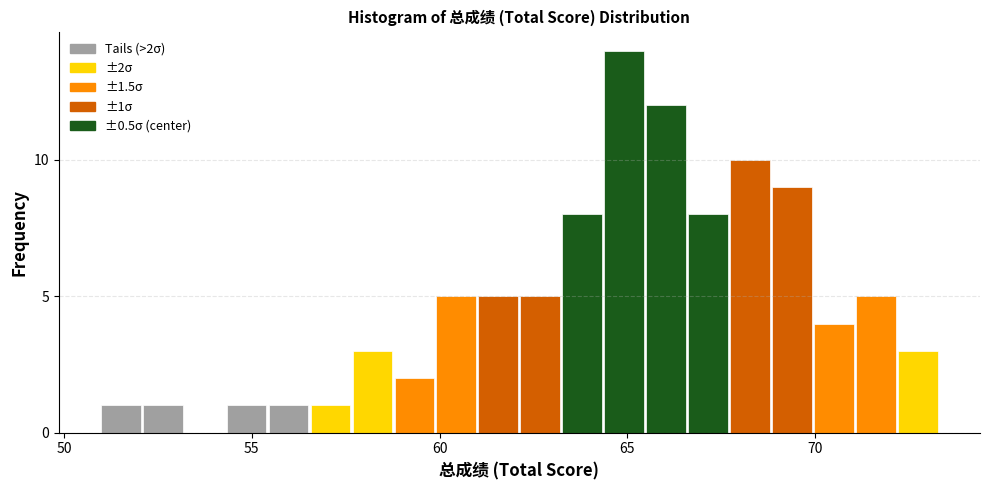

Read against the x-axis, roughly where is the centre of the tallest bar?

65.0